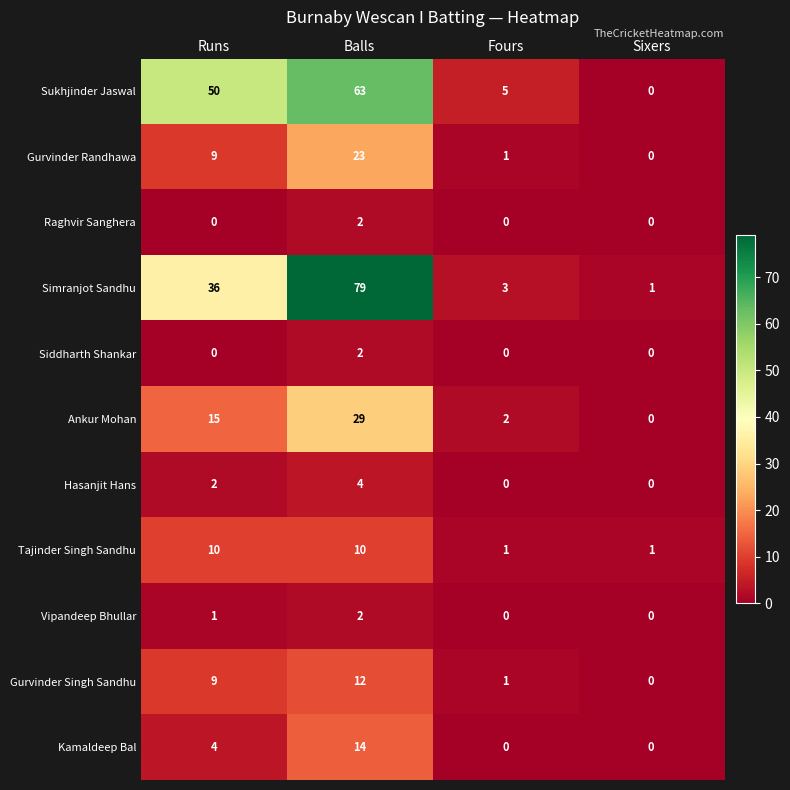

At which category is the sum across all series the highest?

Balls